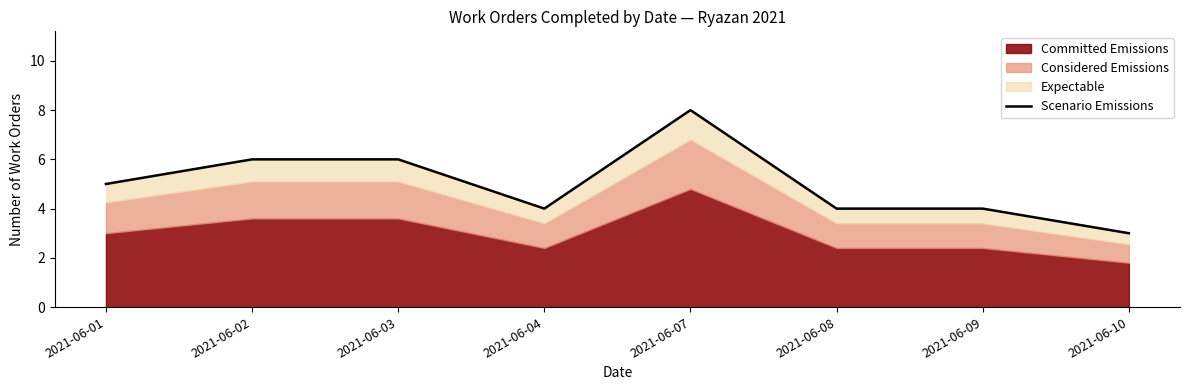

Reading left to right, extract all data points from this chart.

5	6	6	4	8	4	4	3